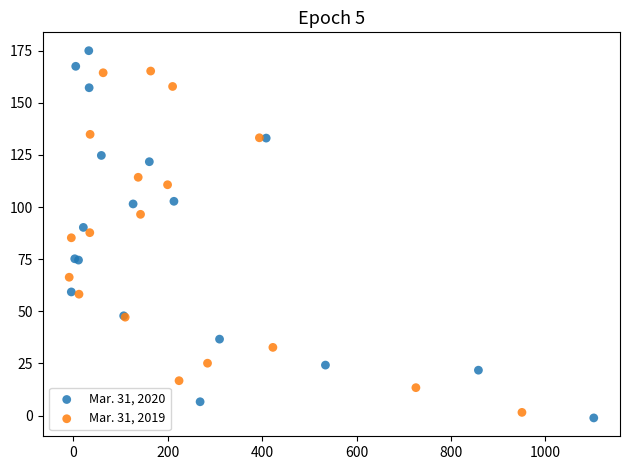

Which series has the widest spread of Y values?

Mar. 31, 2020